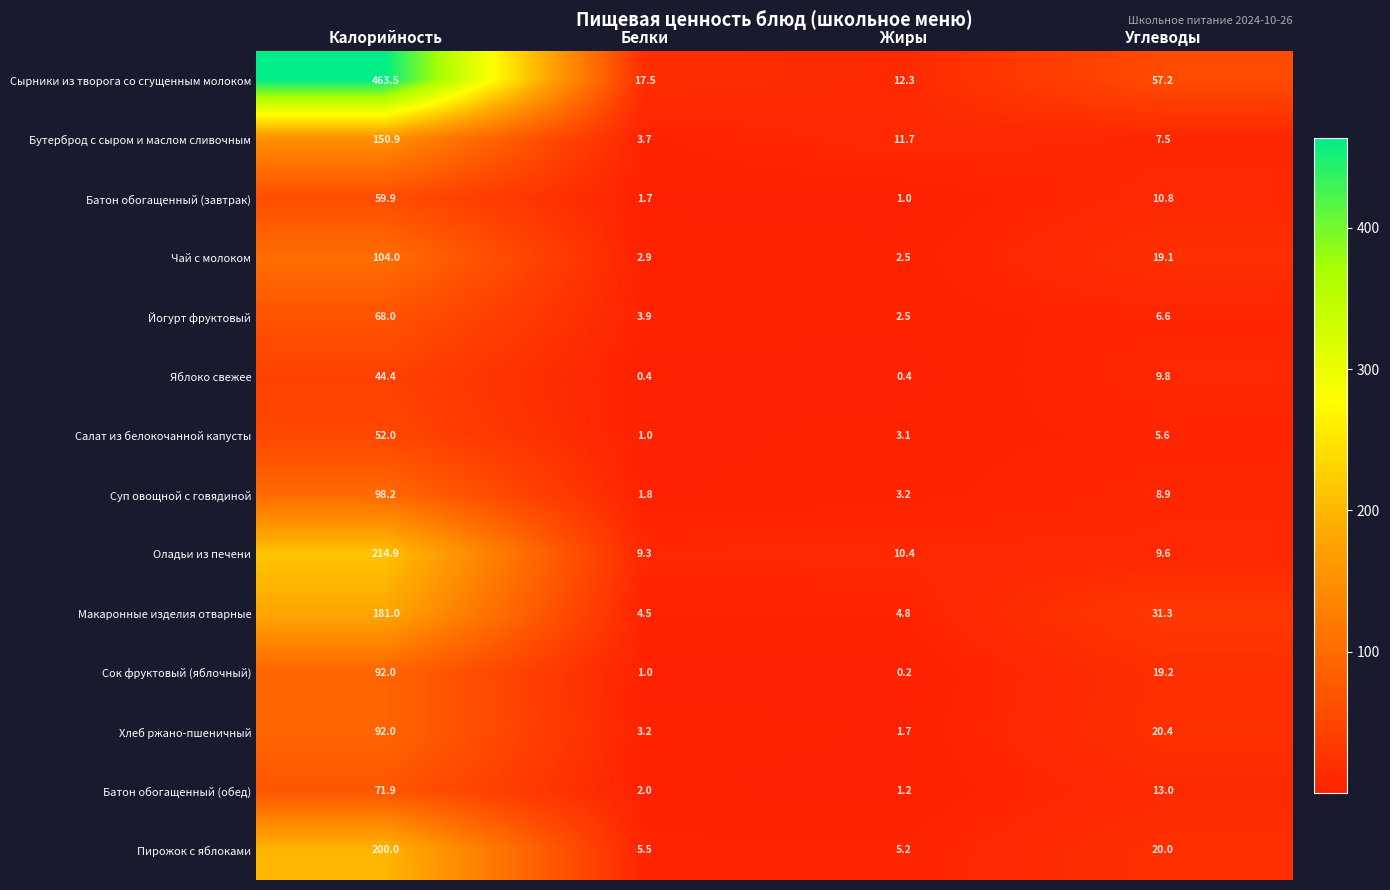

What is the minimum value for Бутерброд с сыром и маслом сливочным?

3.7